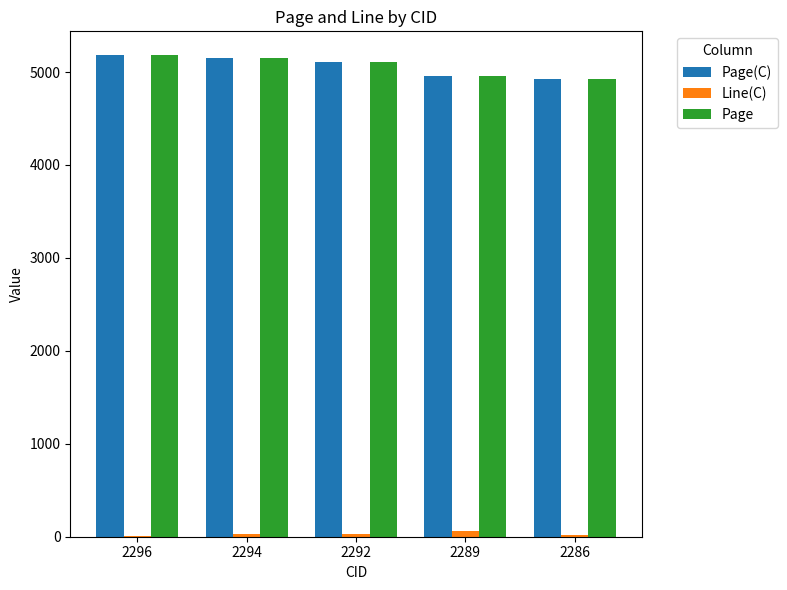

Does the chart contain stacked bars?

No